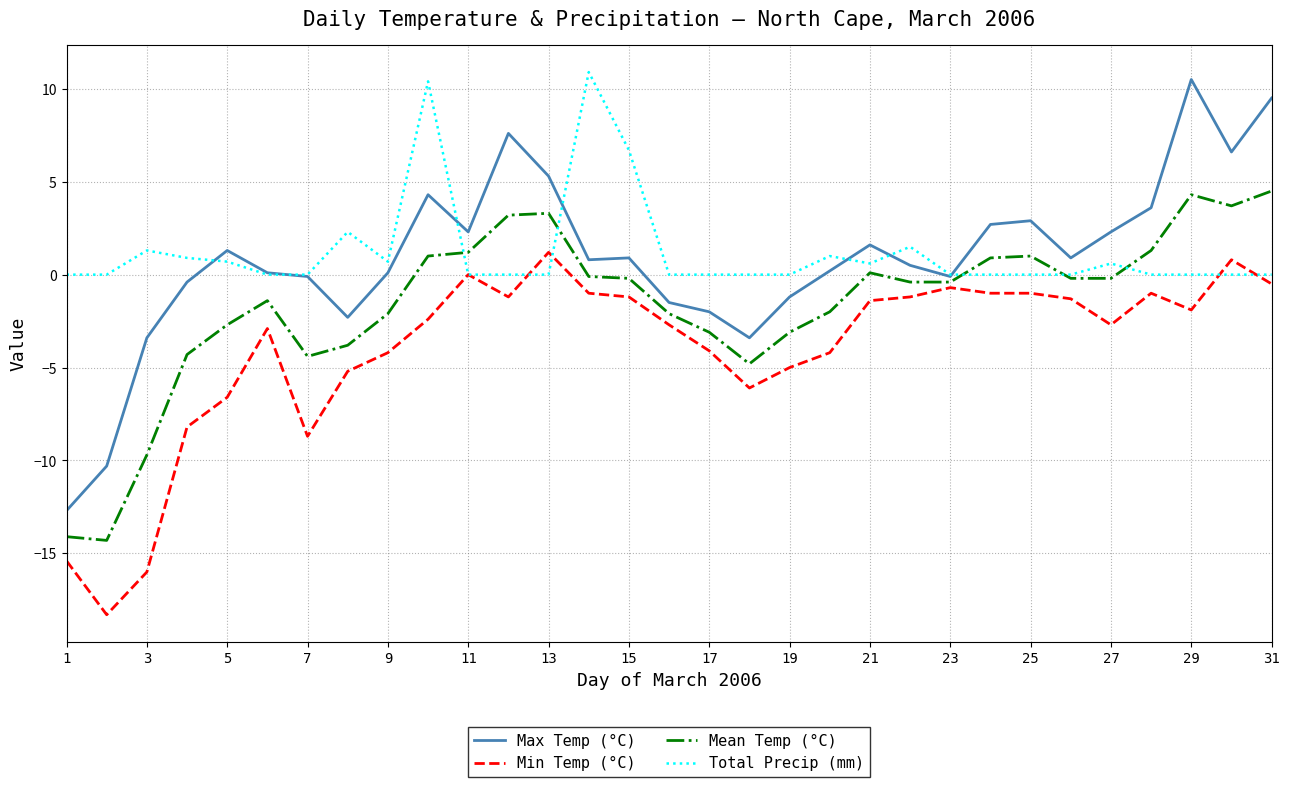

What is the highest value of the Mean Temp (°C) series?

4.5